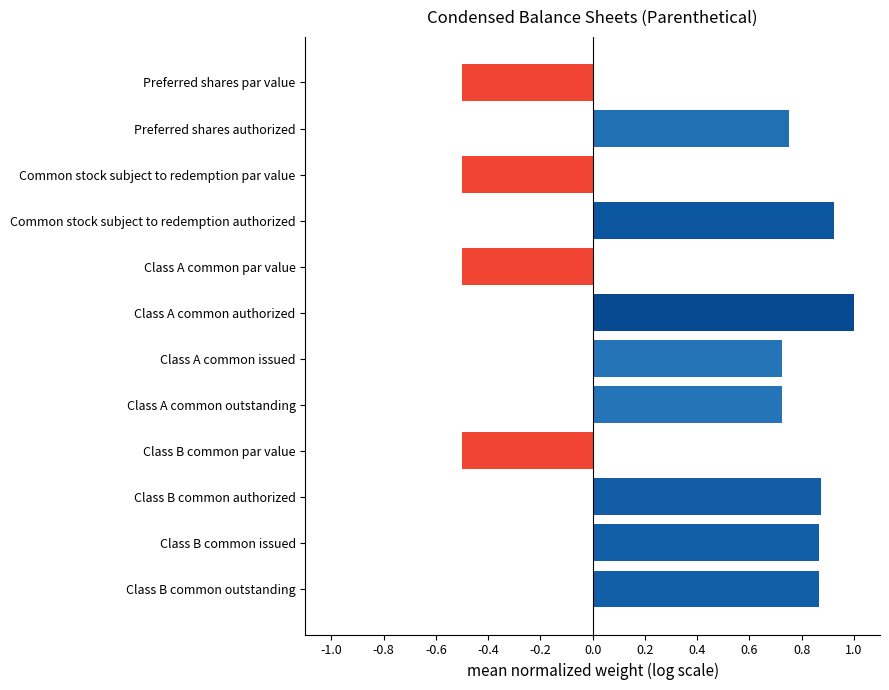

How many bars are there in total?

12